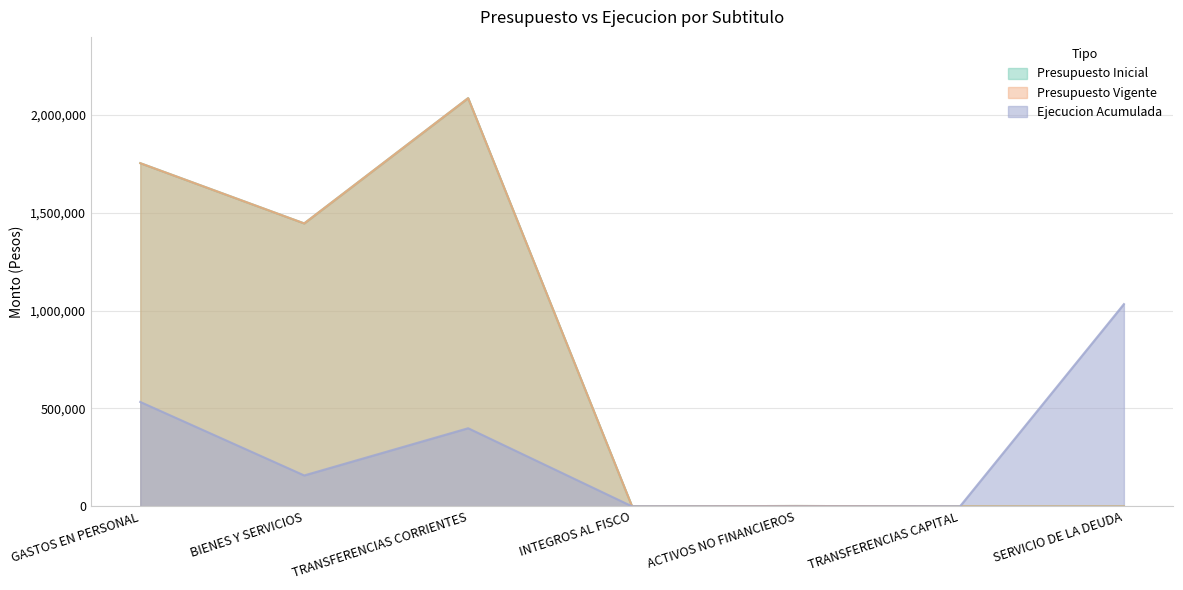

What is the label of the 2nd point from the right?

TRANSFERENCIAS CAPITAL